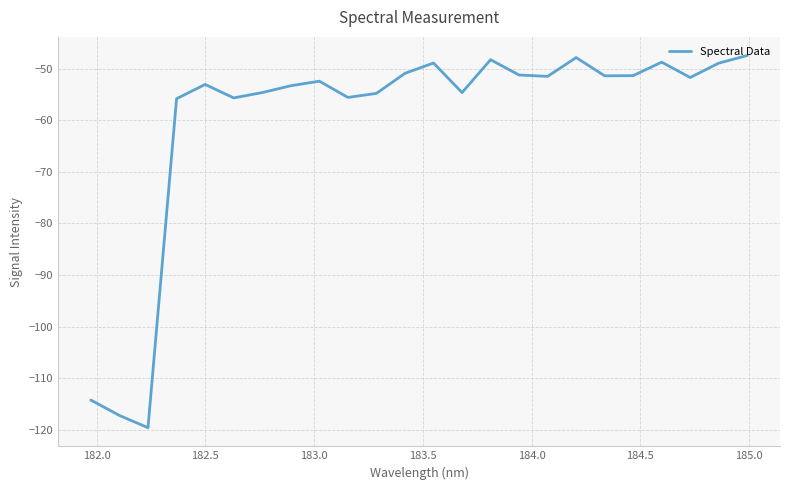

What is the difference between the maximum and minimum values?

72.2